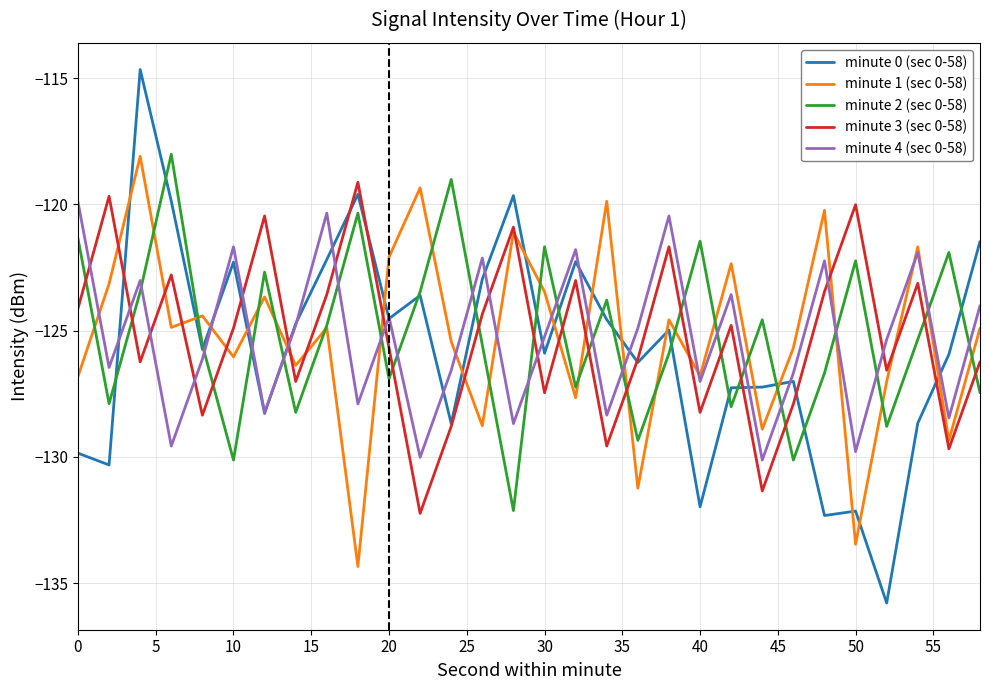

What is the smallest value displayed?

-135.8